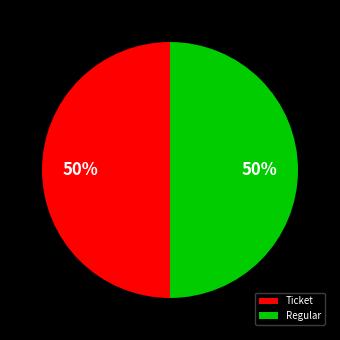

How many slices are in this pie chart?

2